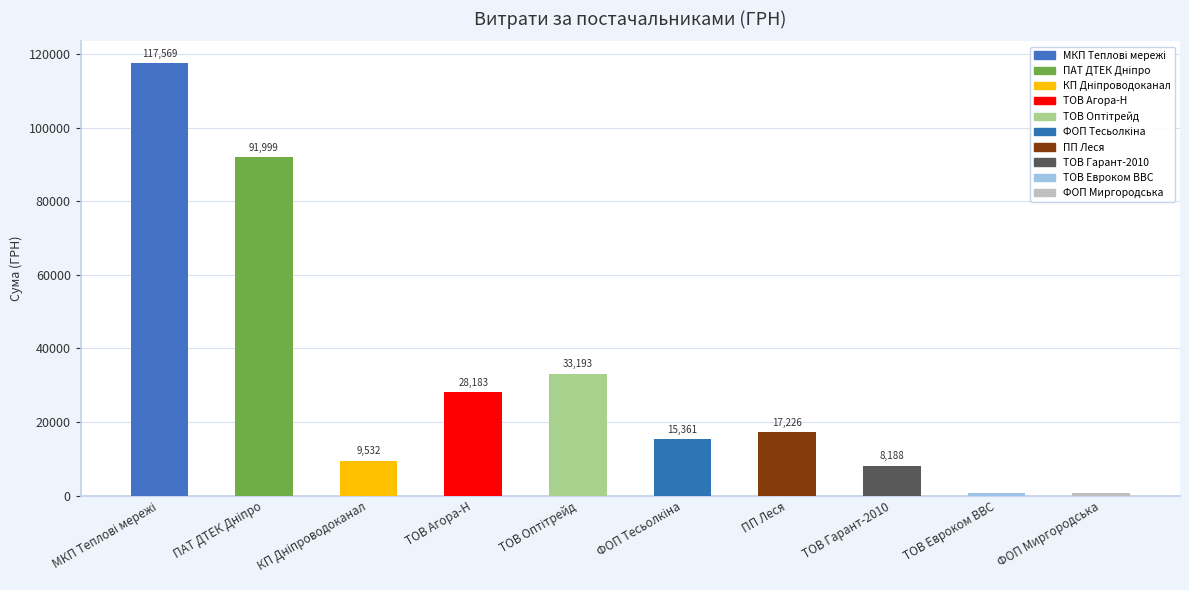

What is the label of the 9th bar from the right?

ПАТ ДТЕК Дніпрообленерго